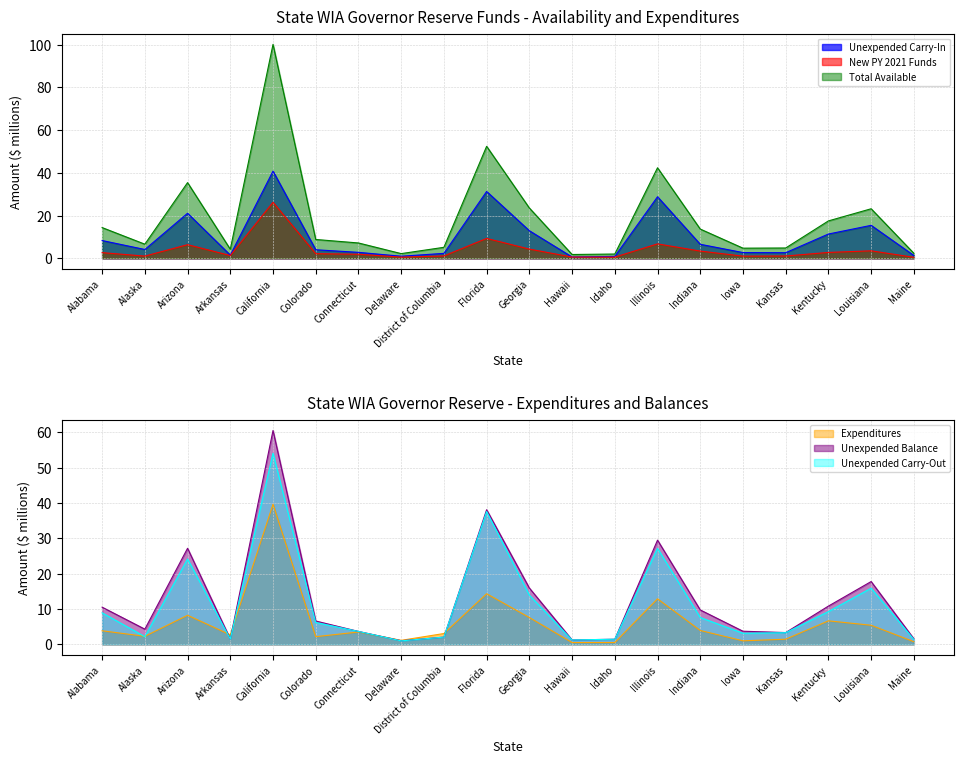

What is the label of the 13th point from the right?

Delaware